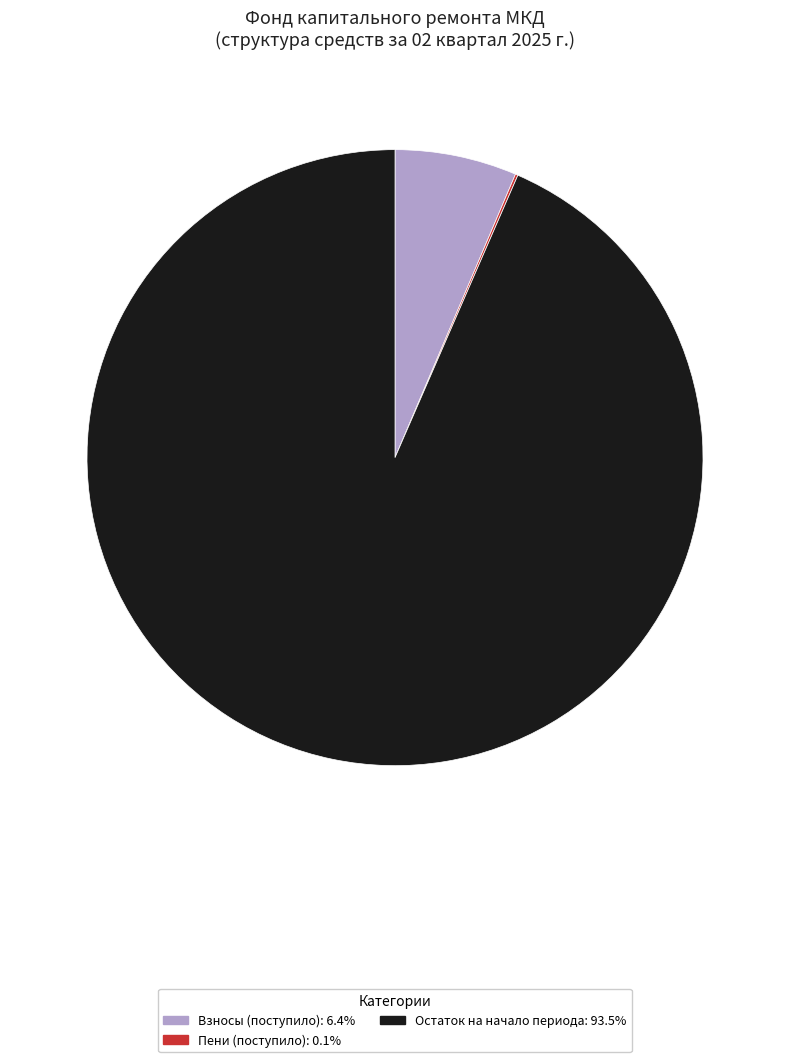

Is there a majority slice in this chart?

Yes